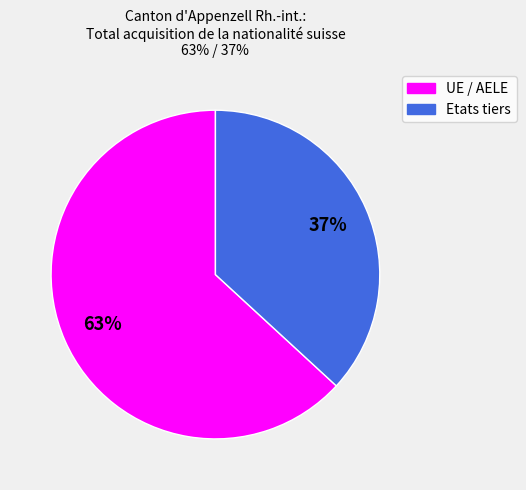

What is the largest slice in the pie chart?

UE / AELE